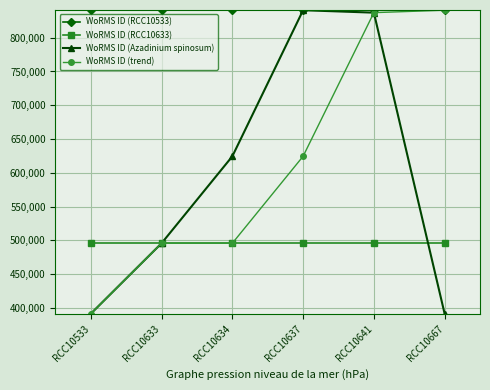

Which category has the highest value in the WoRMS ID (Azadinium spinosum) series?

RCC10637